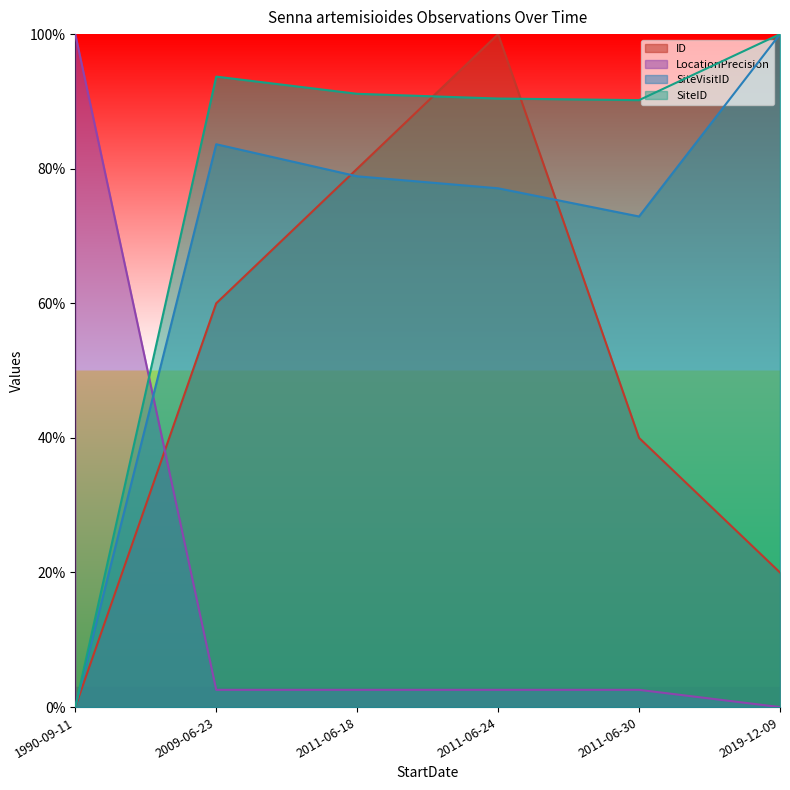

Is it true that ID equals 40.0 at 2011-06-30?

True